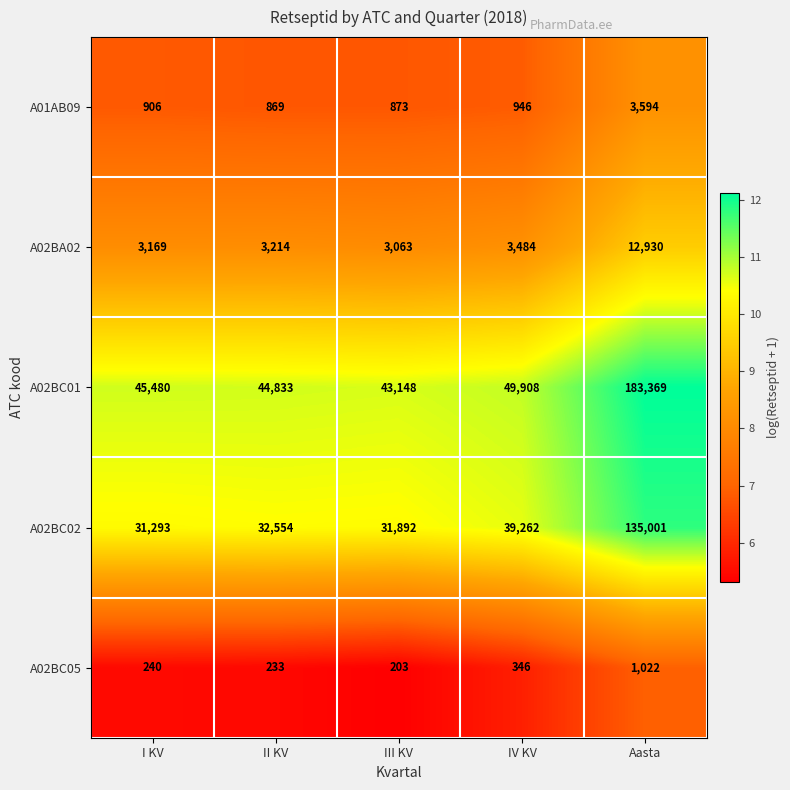

Between II KV and IV KV, which series saw the biggest shift?

A02BC02